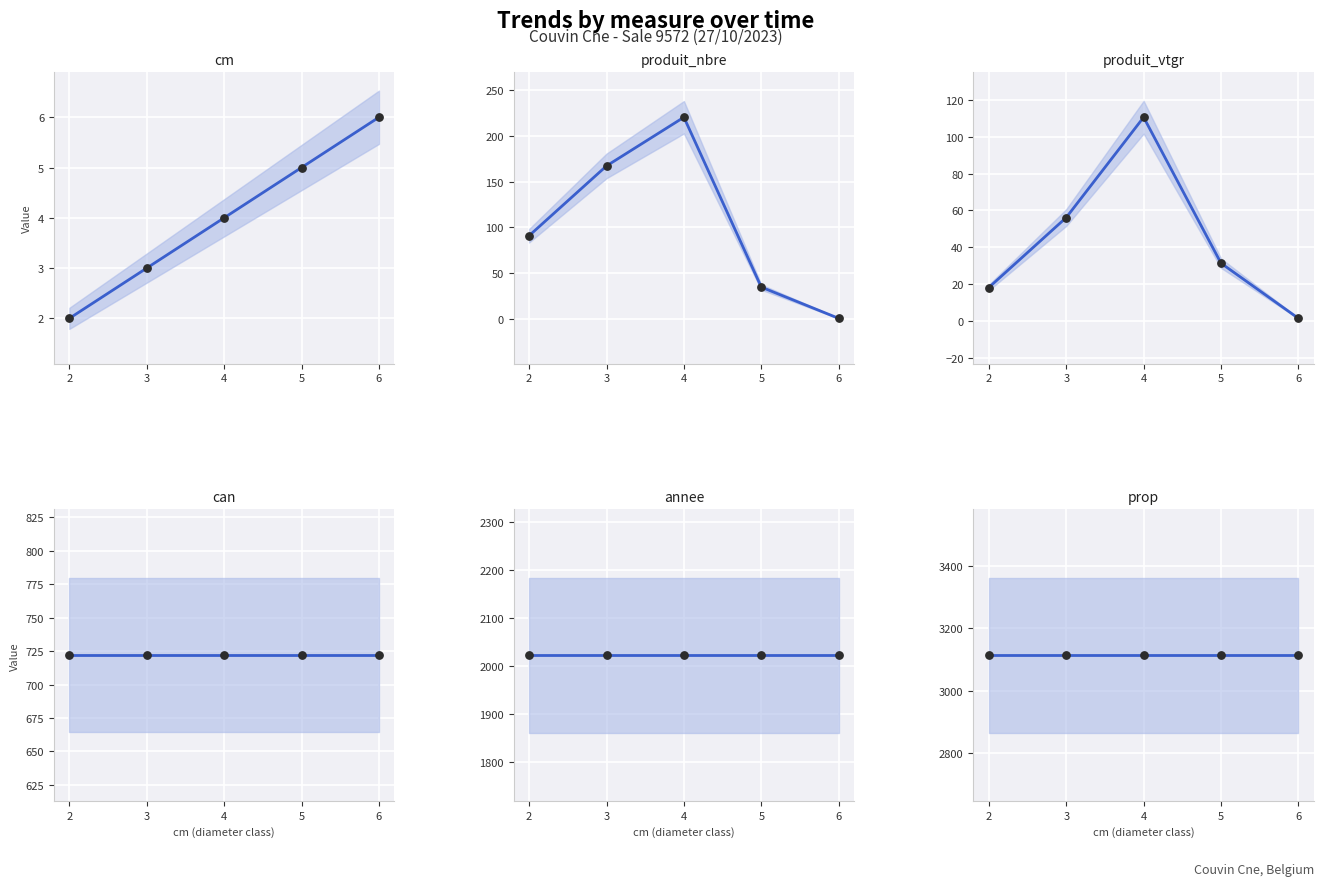

At which category is the sum across all series the highest?

4